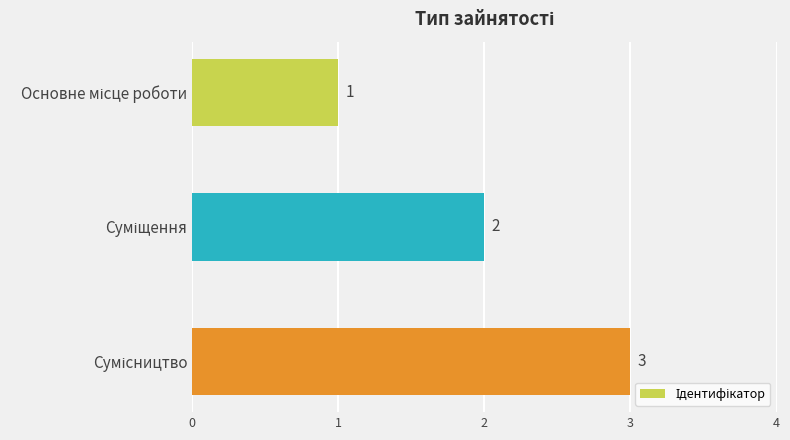

What is the greatest value displayed?

3